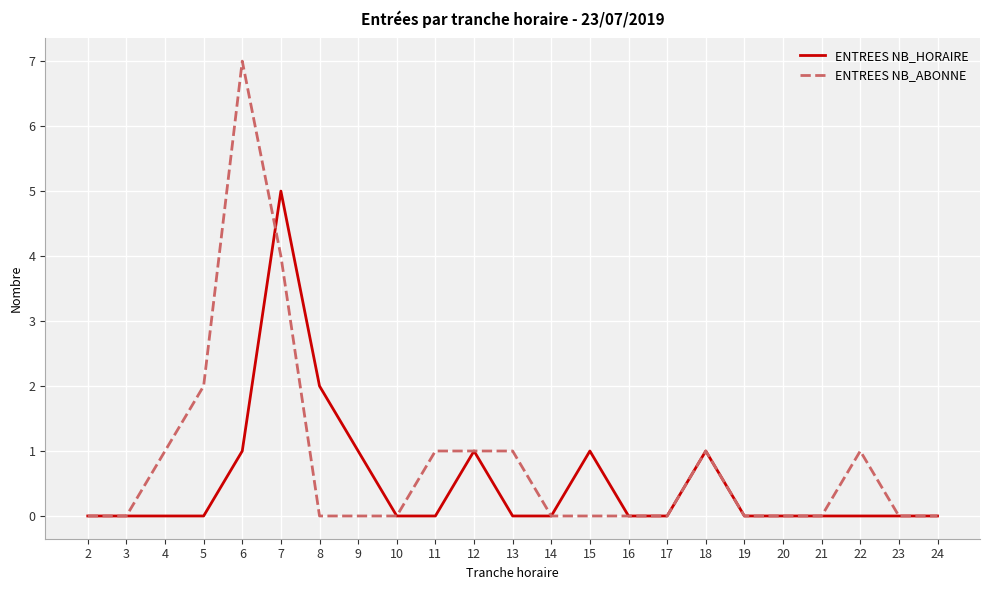

Rank the series by their maximum value, from lowest to highest.

ENTREES NB_HORAIRE, ENTREES NB_ABONNE